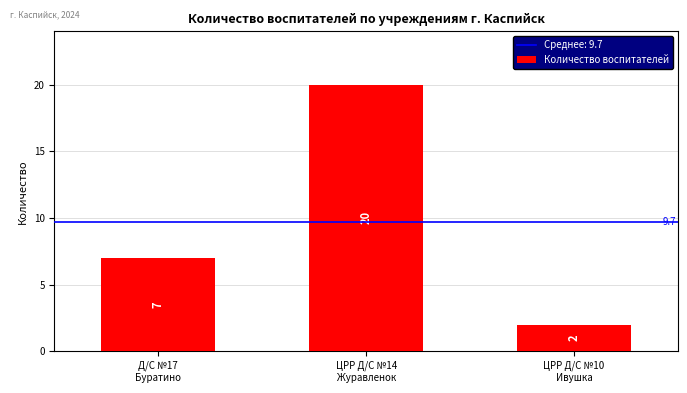

Between Д/С №17
Буратино and ЦРР Д/С №10
Ивушка, which is larger?

Д/С №17
Буратино